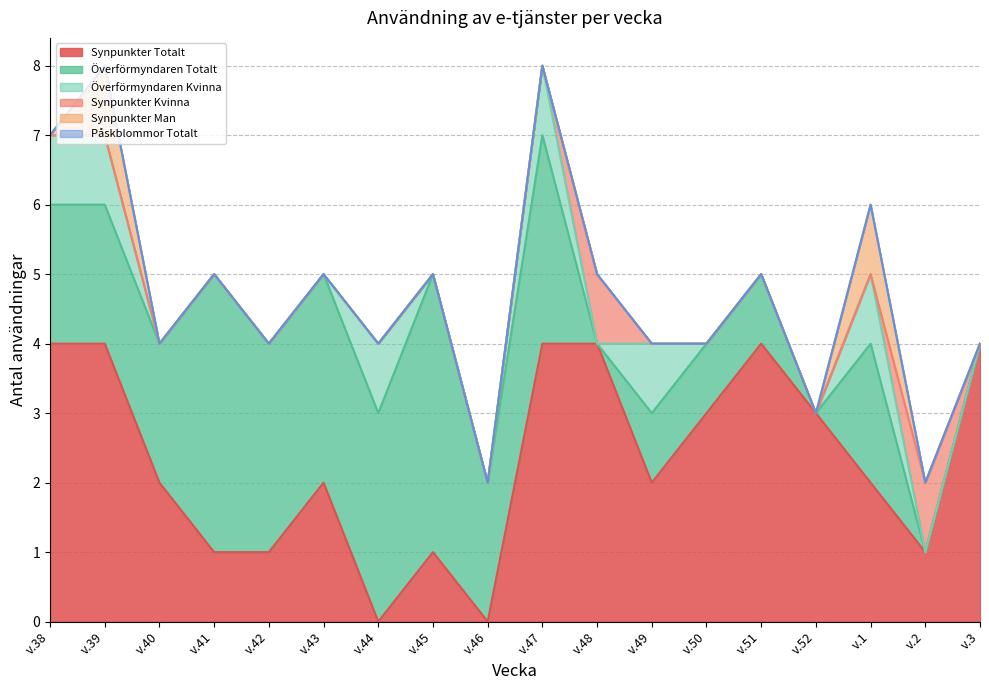

How many lines are shown in the chart?

6